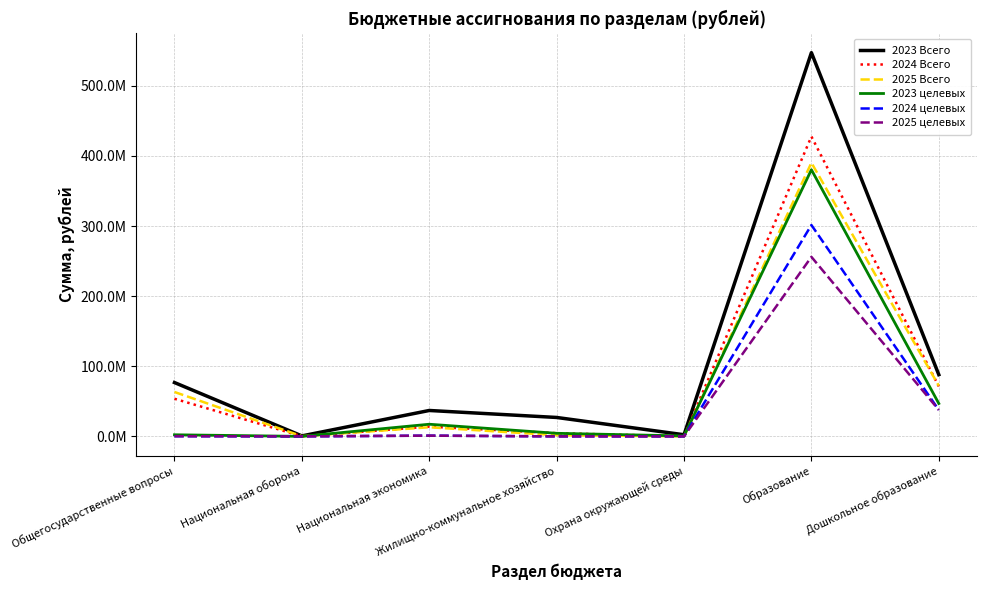

At how many categories does at least one series exceed 91814465?

1